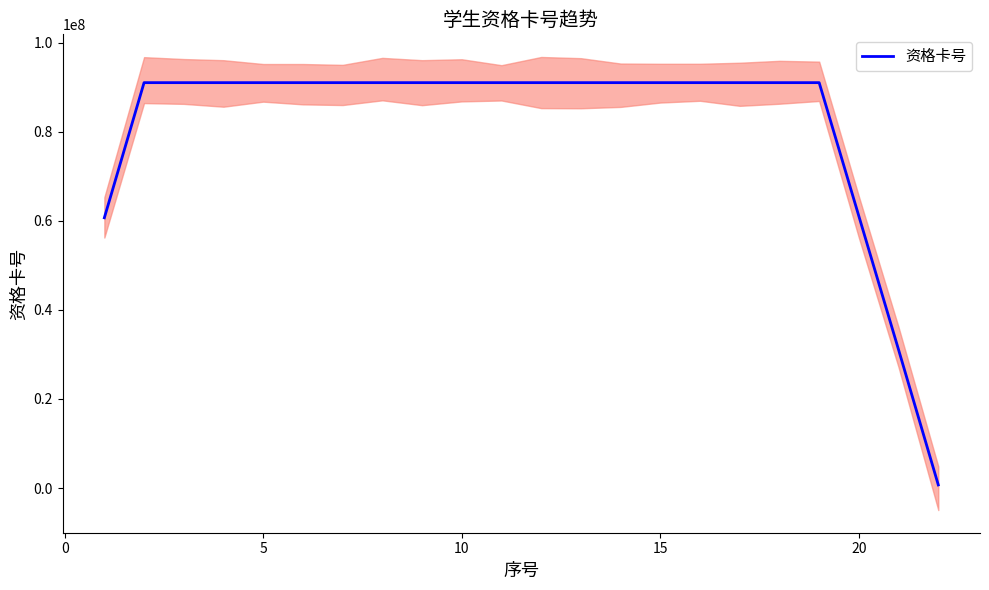

True or false: the data has more than 0 interior local peaks.

True